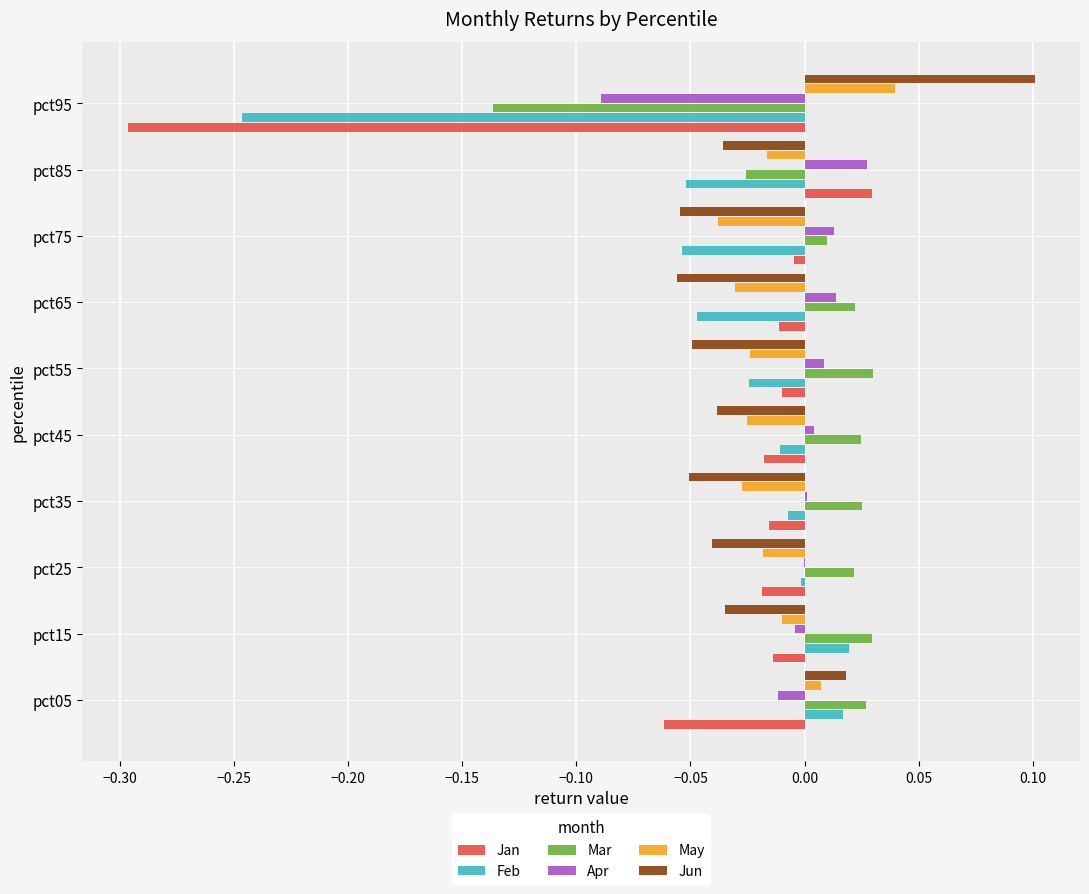

How many distinct data groups are displayed?

6